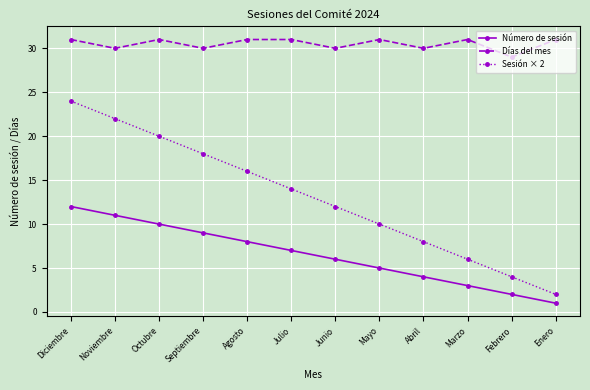

Does the chart display data point markers on the line(s)?

Yes